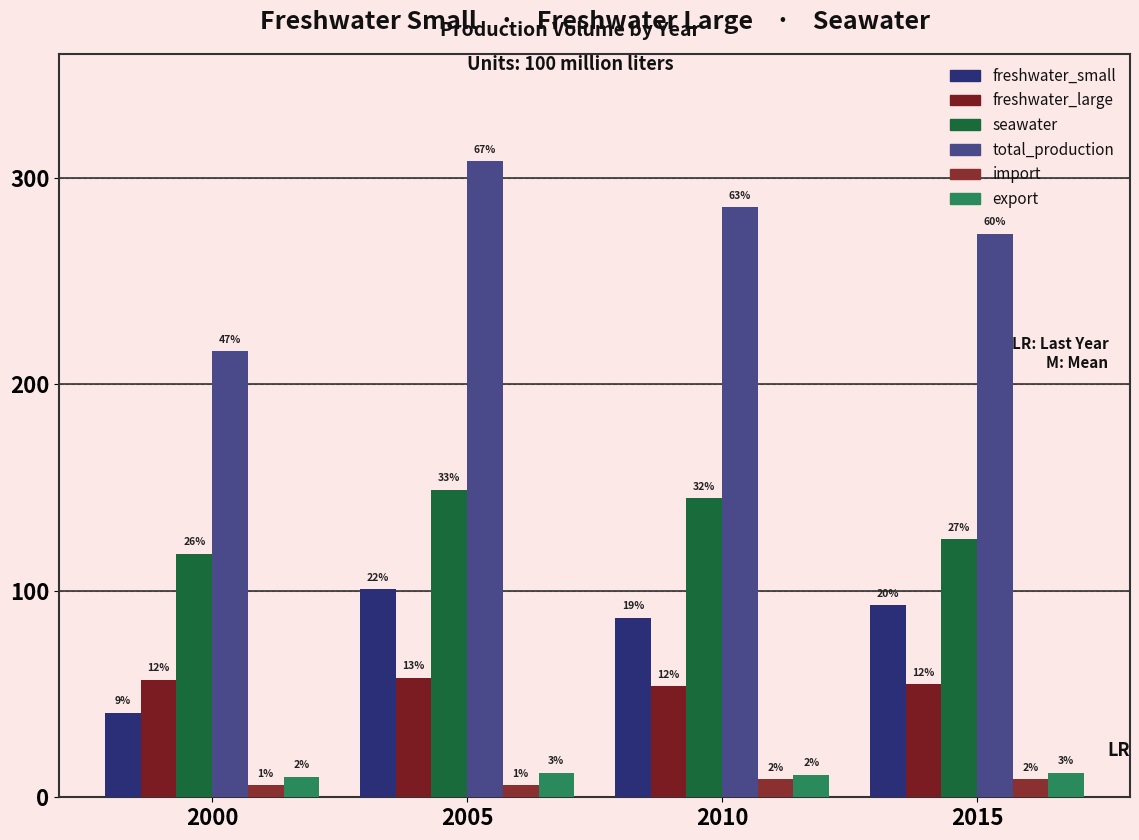

Are the bars horizontal?

No